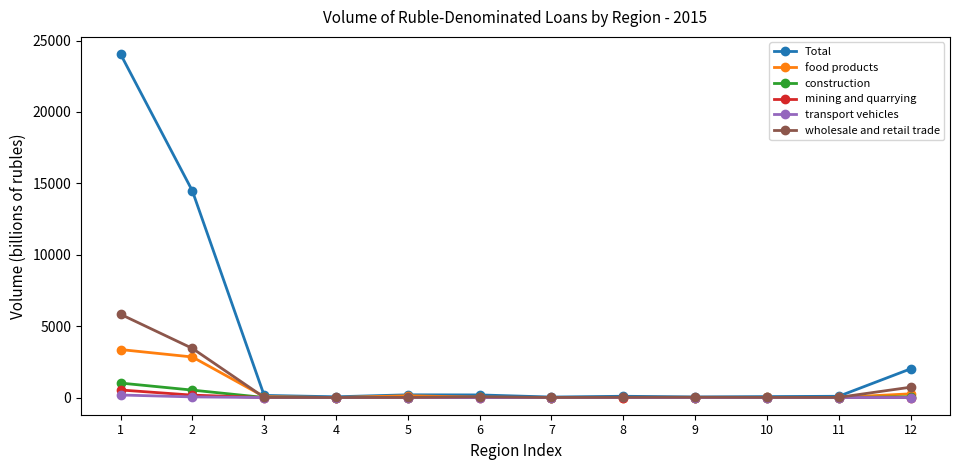

Between 1 and 9, which series saw the biggest shift?

Total